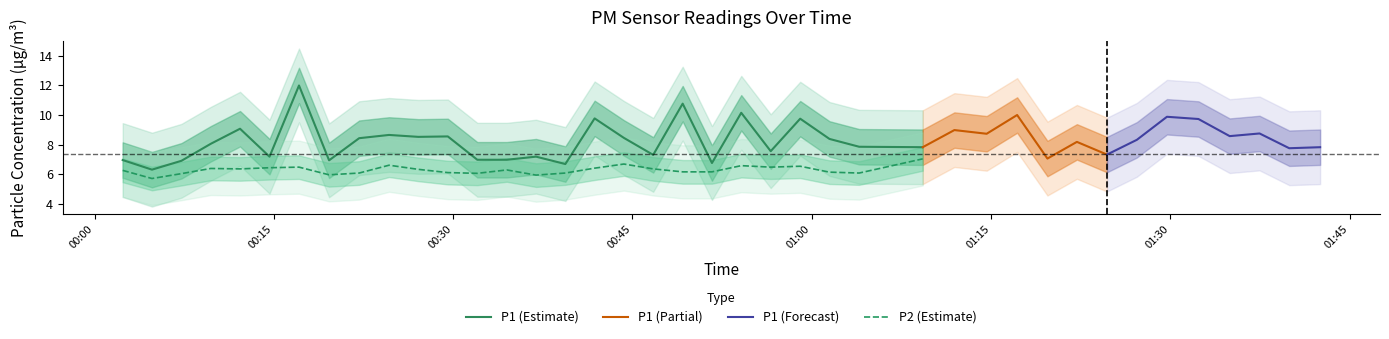

Is this an area chart (filled region under the line)?

No